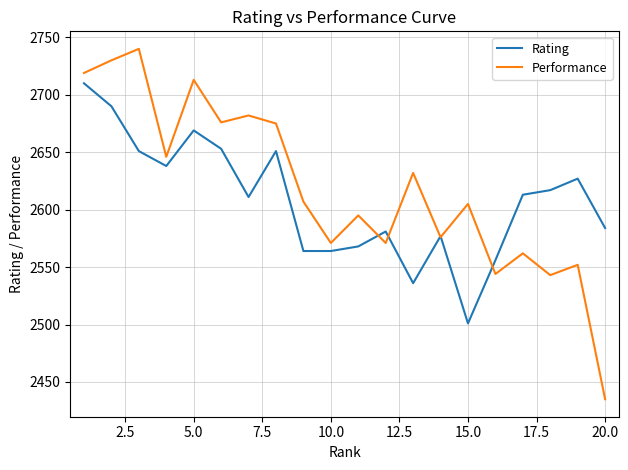

What is the lowest value of the Rating series?

2501